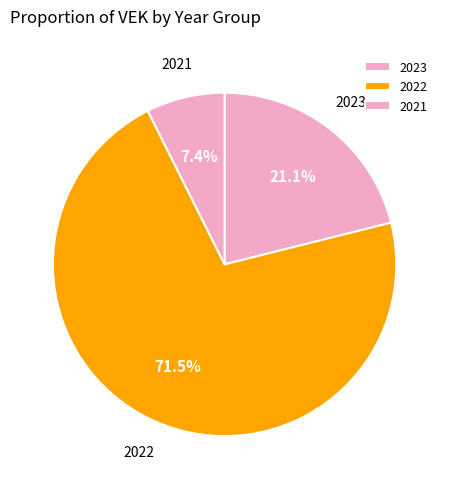

Is there a majority slice in this chart?

Yes